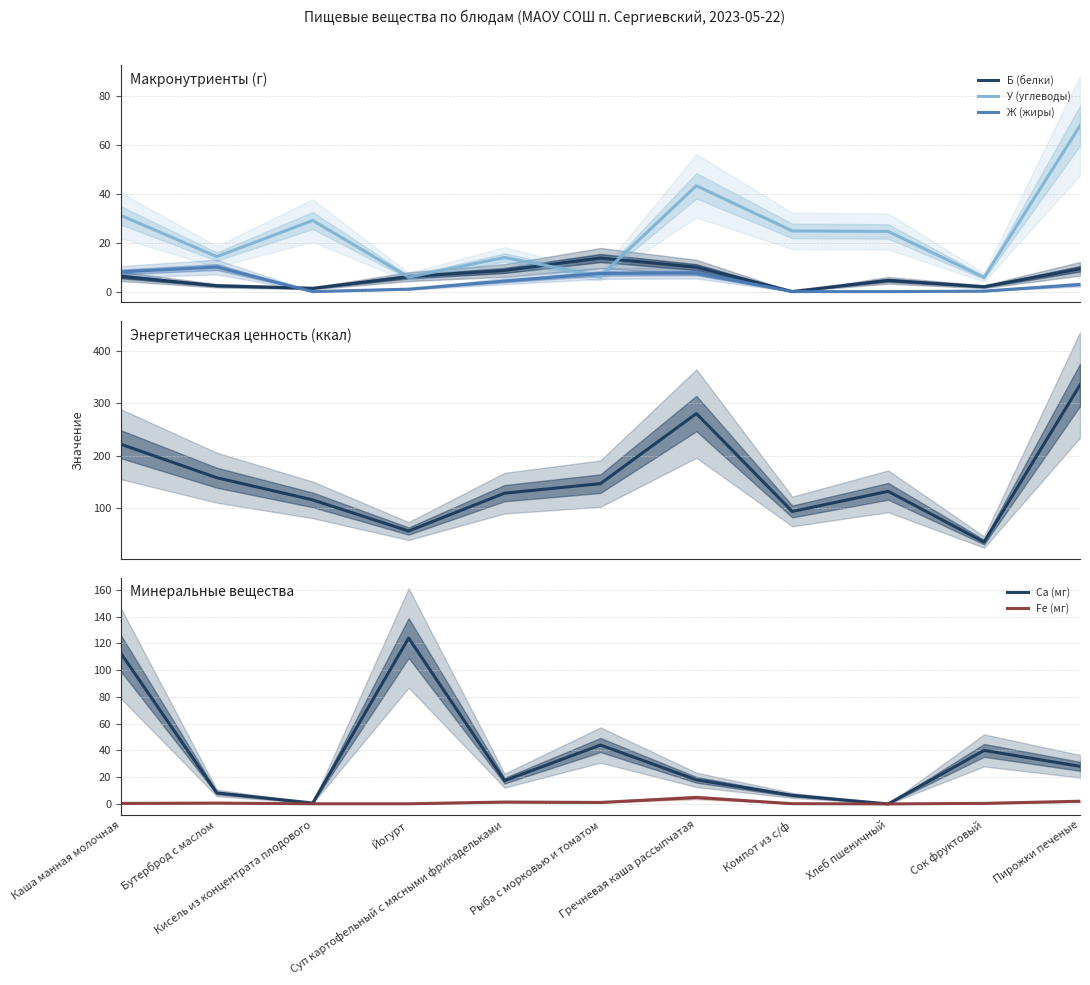

What is the spread (max minus min) of values at Пирожки печеные?

332.8